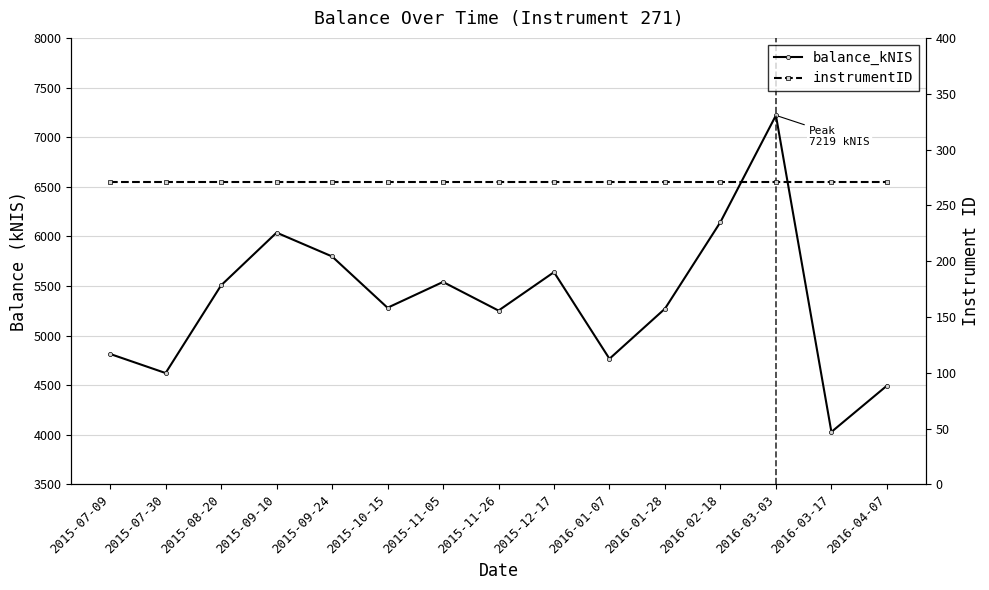

Reading left to right, extract all data points from this chart.

balance_kNIS: 2015-07-09=4815.3	2015-07-30=4623.0	2015-08-20=5506.5	2015-09-10=6037.8	2015-09-24=5797.9	2015-10-15=5280.8	2015-11-05=5540.8	2015-11-26=5252.4	2015-12-17=5639.5	2016-01-07=4766.7	2016-01-28=5271.2	2016-02-18=6144.3	2016-03-03=7219.3	2016-03-17=4029.6	2016-04-07=4495.4
instrumentID: 2015-07-09=271.0	2015-07-30=271.0	2015-08-20=271.0	2015-09-10=271.0	2015-09-24=271.0	2015-10-15=271.0	2015-11-05=271.0	2015-11-26=271.0	2015-12-17=271.0	2016-01-07=271.0	2016-01-28=271.0	2016-02-18=271.0	2016-03-03=271.0	2016-03-17=271.0	2016-04-07=271.0